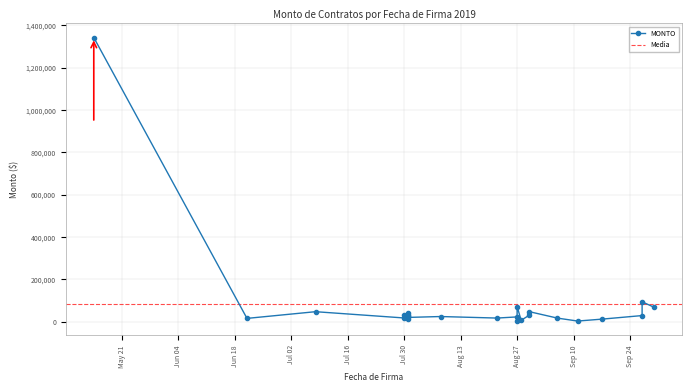

Rank the categories by value from lowest to highest.

2019-09-11, 2019-08-27, 2019-08-28, 2019-09-17, 2019-07-31, 2019-06-21, 2019-09-06, 2019-08-22, 2019-07-30, 2019-07-31, 2019-08-27, 2019-08-08, 2019-07-31, 2019-09-27, 2019-08-30, 2019-07-31, 2019-07-30, 2019-07-31, 2019-07-08, 2019-08-30, 2019-09-30, 2019-08-27, 2019-09-27, 2019-05-14